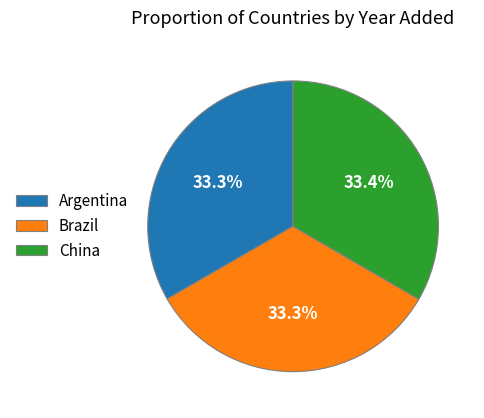

To the nearest percent, what percentage of the pie is China?

33%